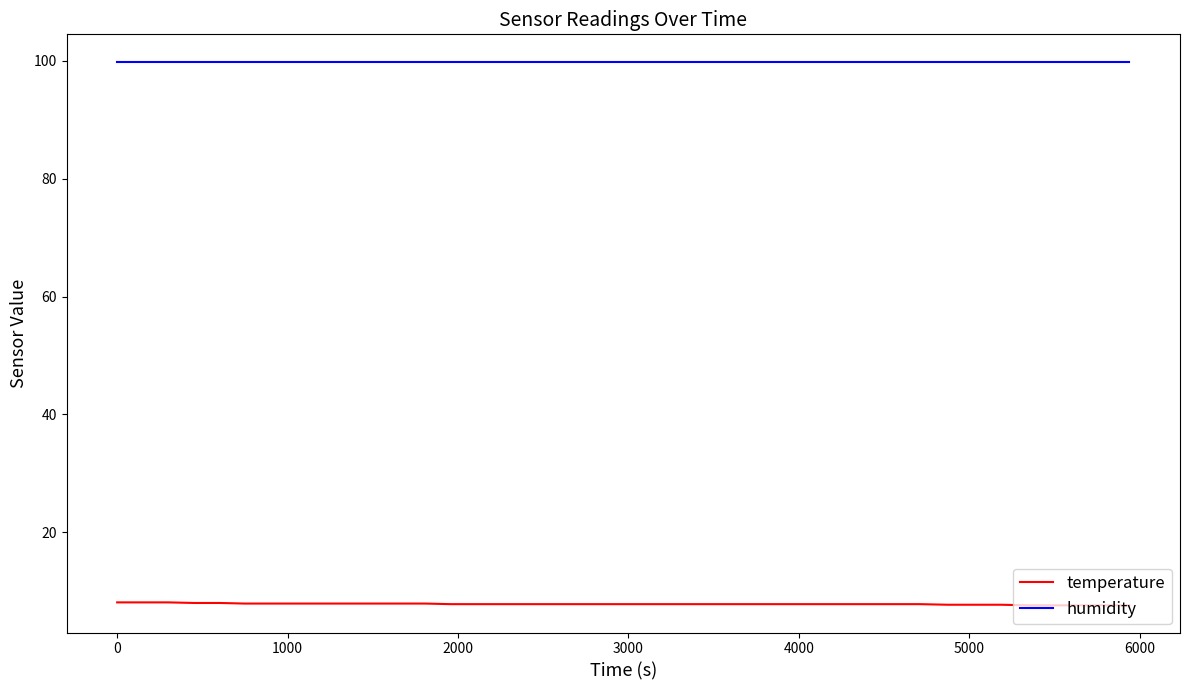

What is the greatest value displayed?

99.9